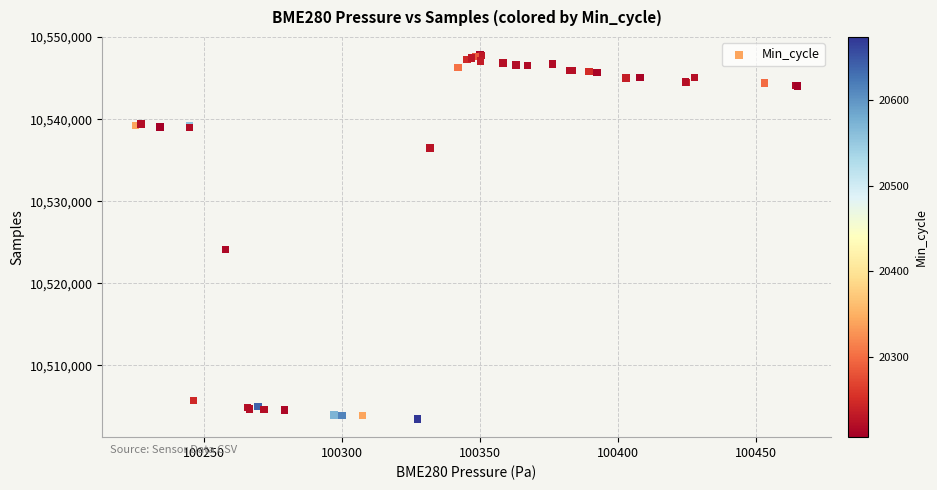

What Y value in the scatter plot is closest to 10525642?

10524163